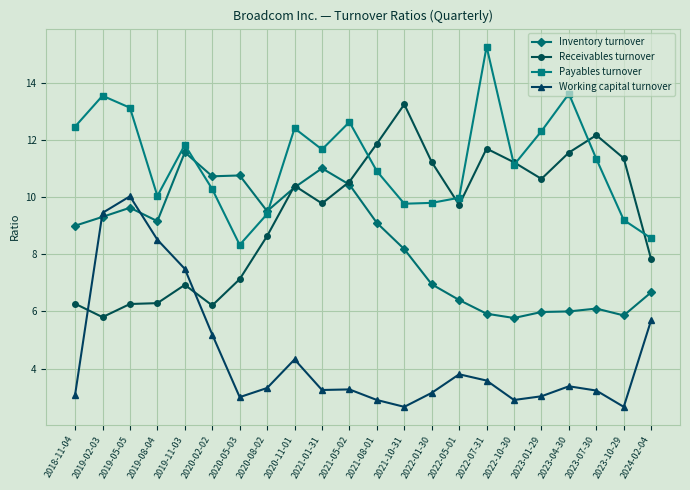

What is the label of the 17th point from the right?

2020-02-02